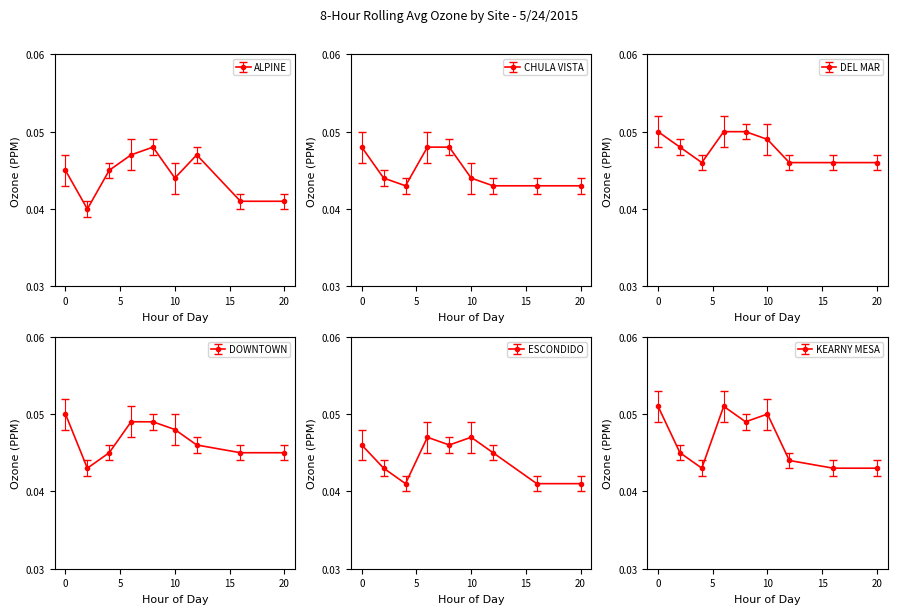

What is the maximum value shown in the chart?

0.1